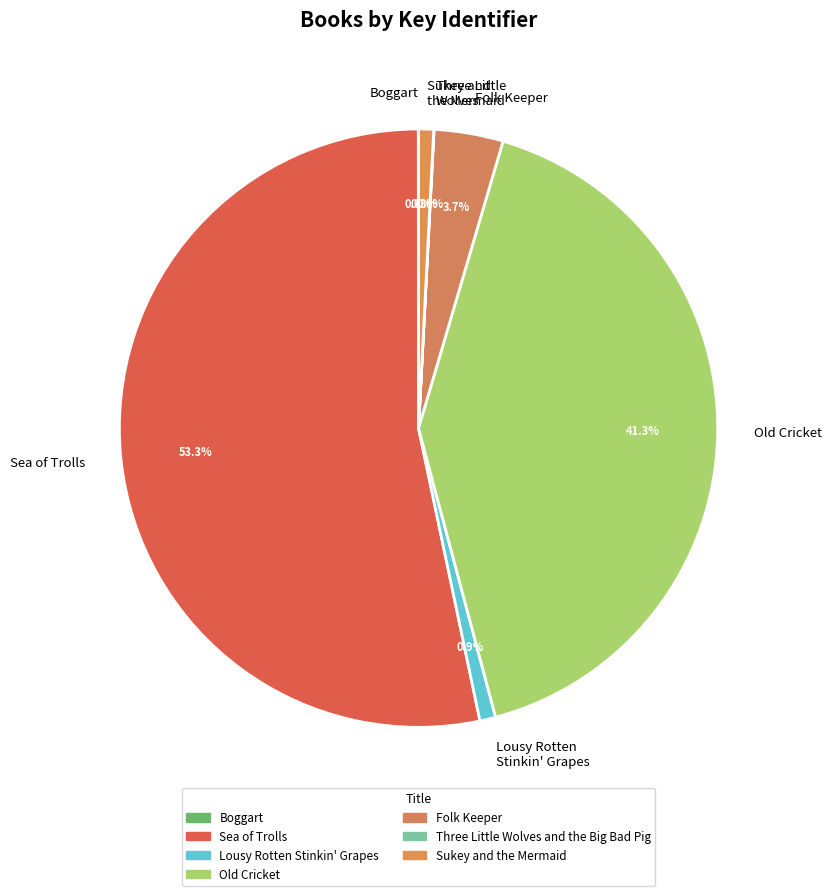

What percentage do Old Cricket and Folk Keeper together represent?

45.0%